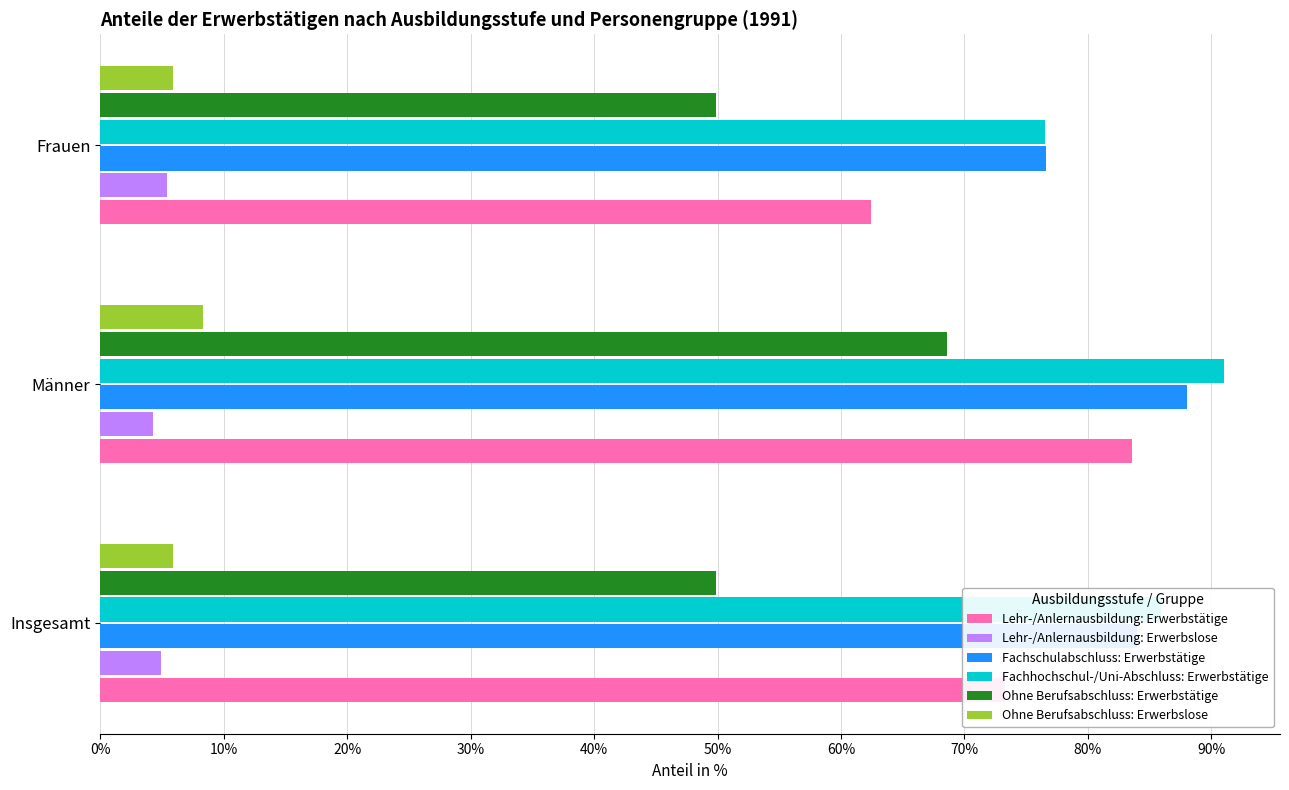

Rank the categories by Lehr-/Anlernausbildung: Erwerbstätige value from lowest to highest.

Frauen, Insgesamt, Männer